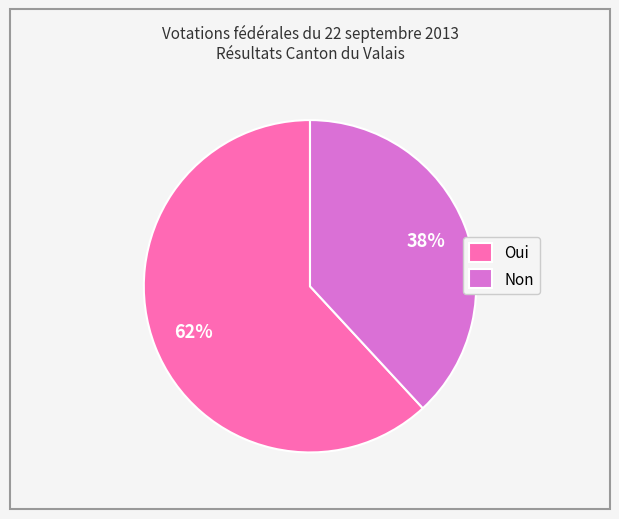

Which has a higher value, Non or Oui?

Oui